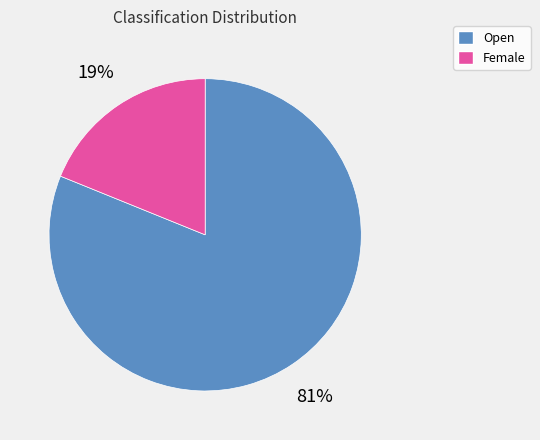

What is the ratio of the value at Female to the value at Open?

0.2